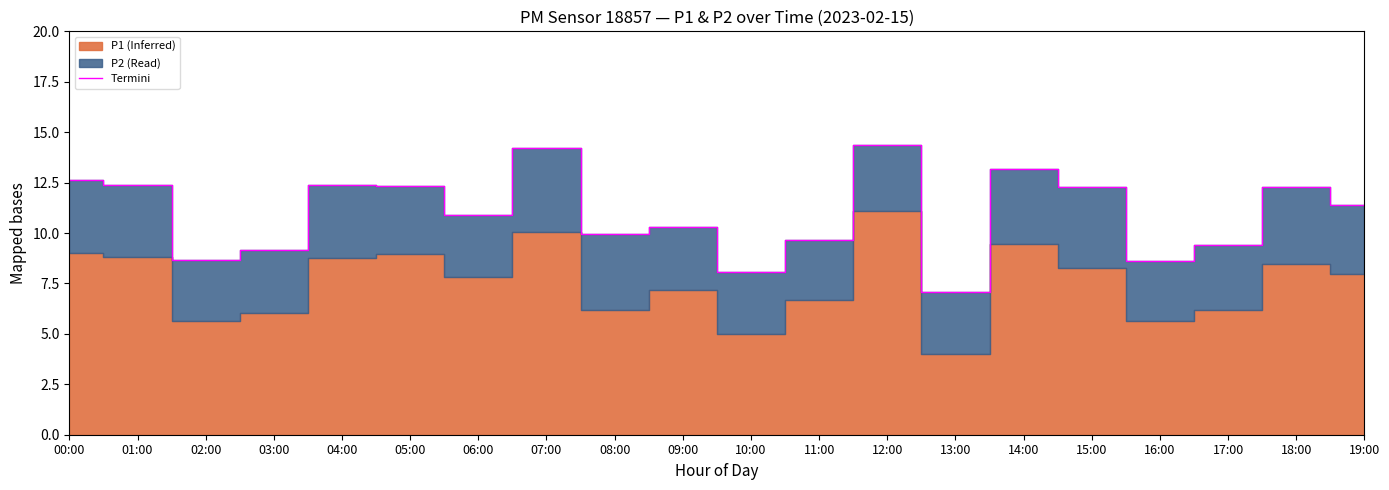

Is it true that the value at 19:00 is 15.1?

False